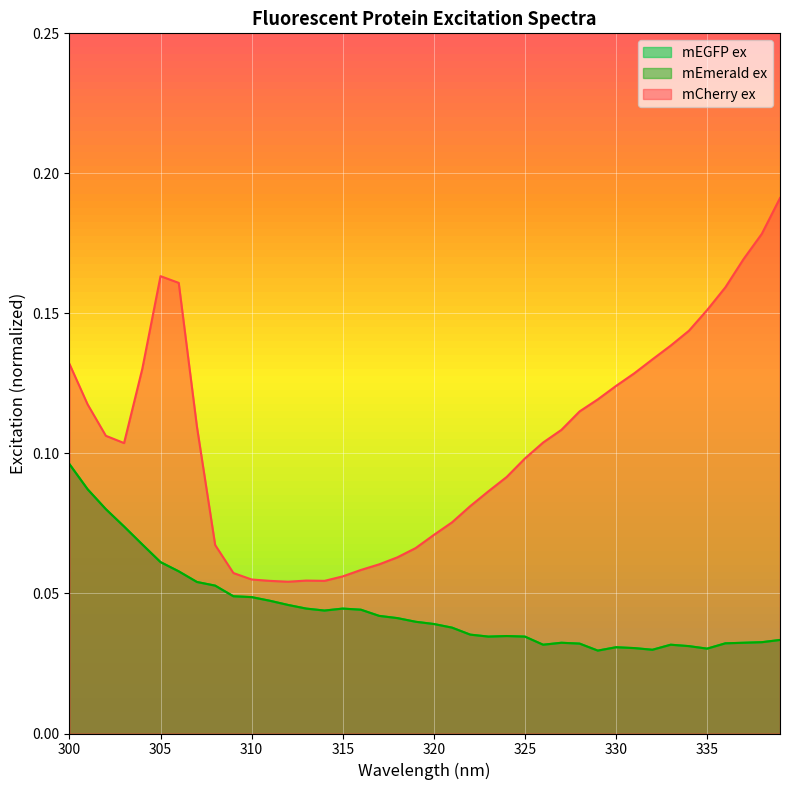

What are all the series names shown in the legend?

mEGFP ex, mEmerald ex, mCherry ex